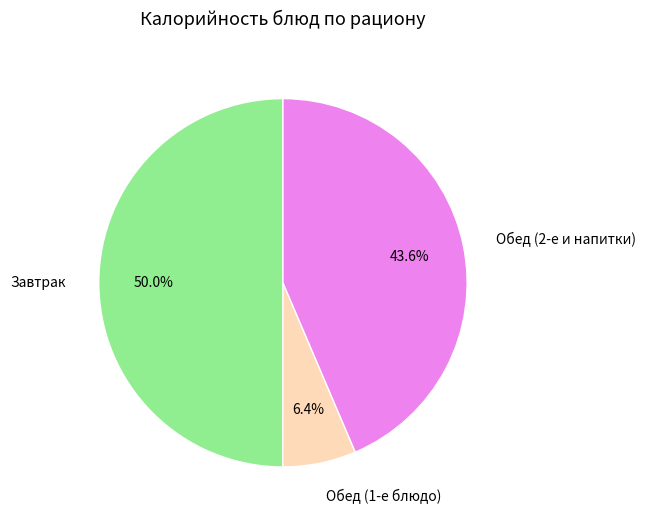

Does Обед (1-е блюдо) represent more than half of the total?

No